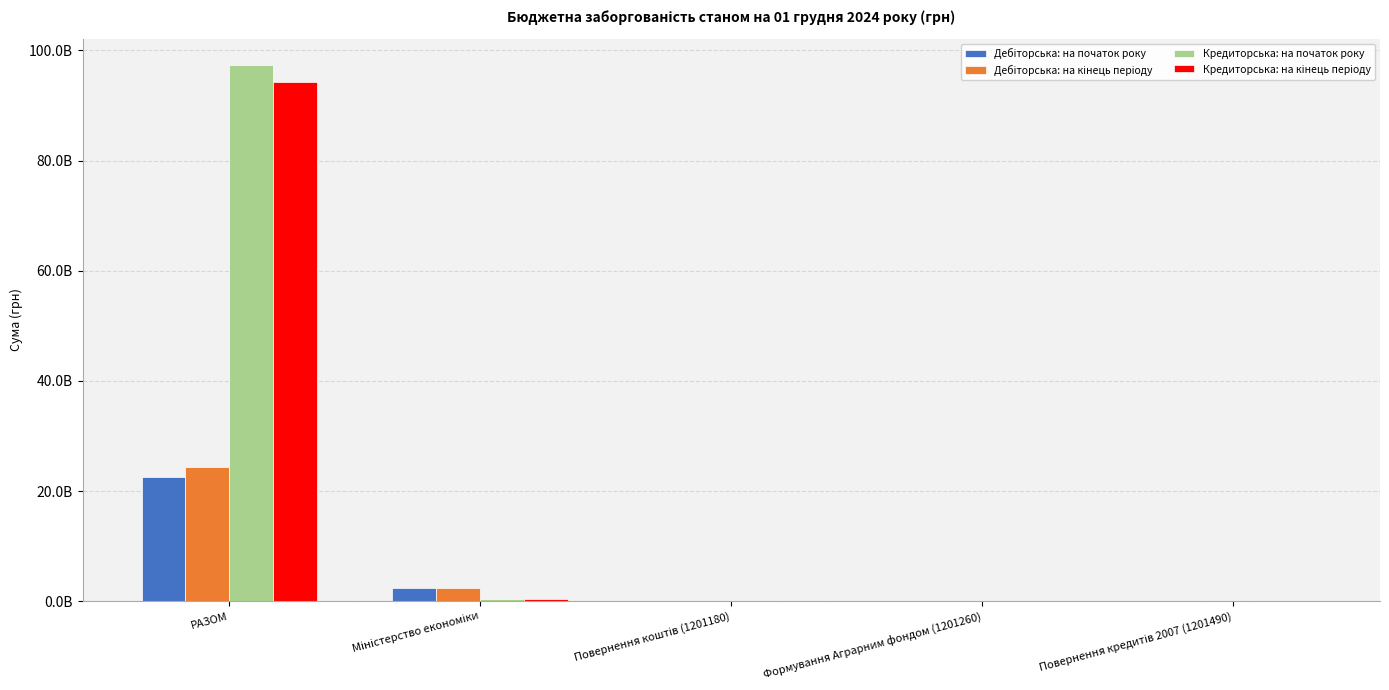

List the series in order of their peak value, lowest first.

Дебіторська: на початок року, Дебіторська: на кінець періоду, Кредиторська: на кінець періоду, Кредиторська: на початок року